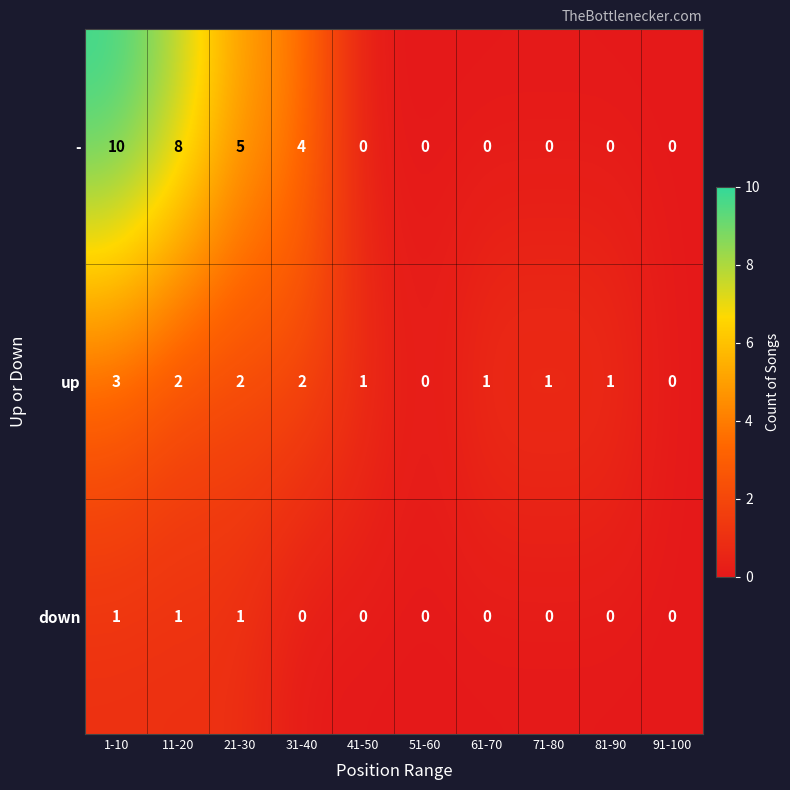

Which series has the widest spread of values?

-